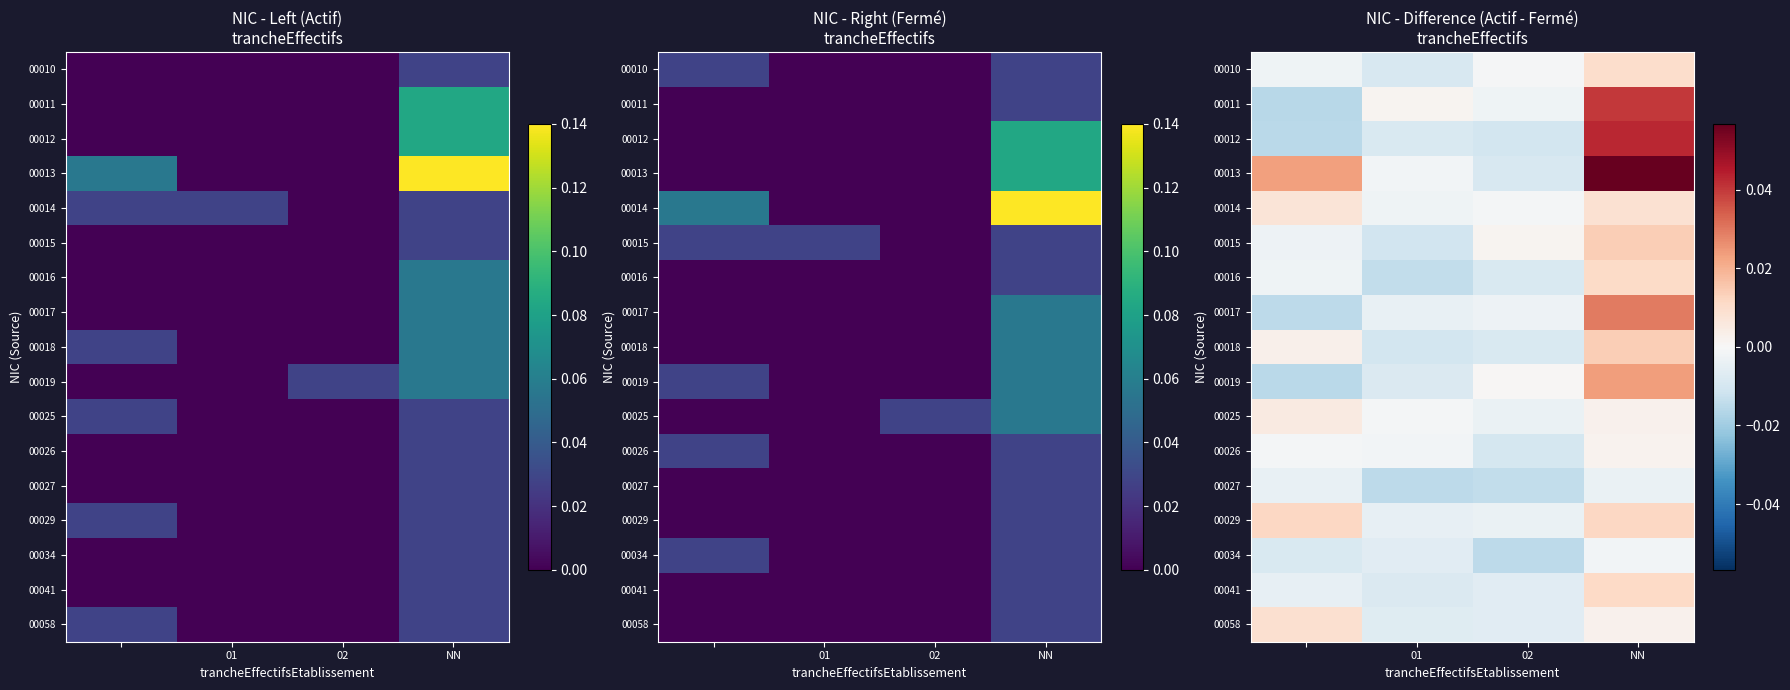

At which category does the chart reach its peak across all series?

NN